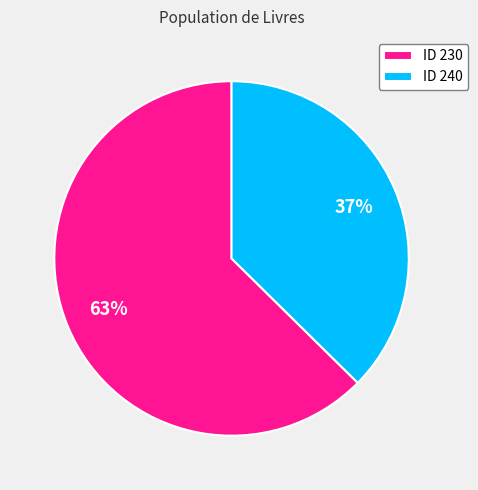

Is it true that ID 240 is 37% of the pie?

True